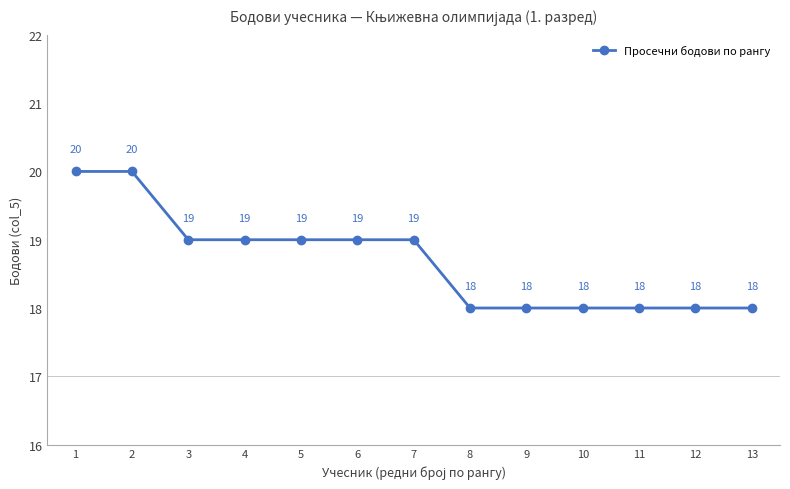

Reading right to left, extract all data points from this chart.

18	18	18	18	18	18	19	19	19	19	19	20	20